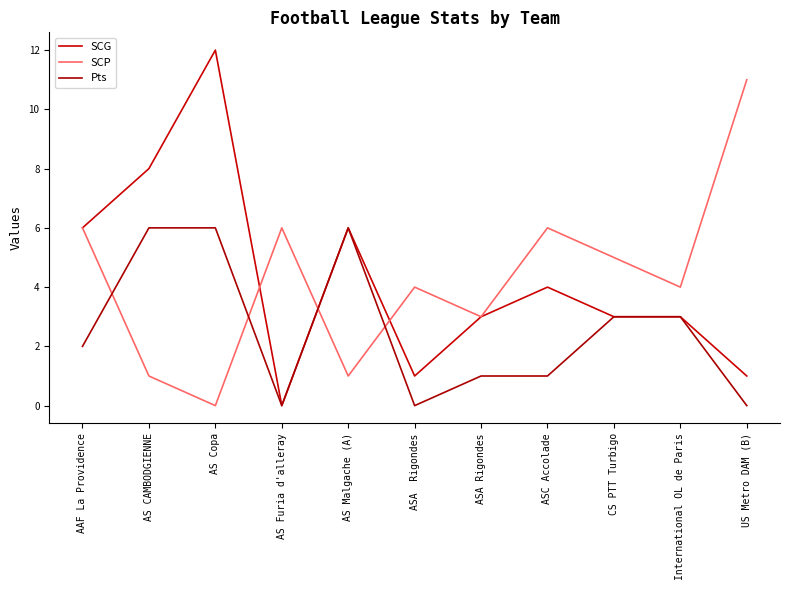

Read the SCP value at AS Furia d'alleray, to the nearest 5.

5